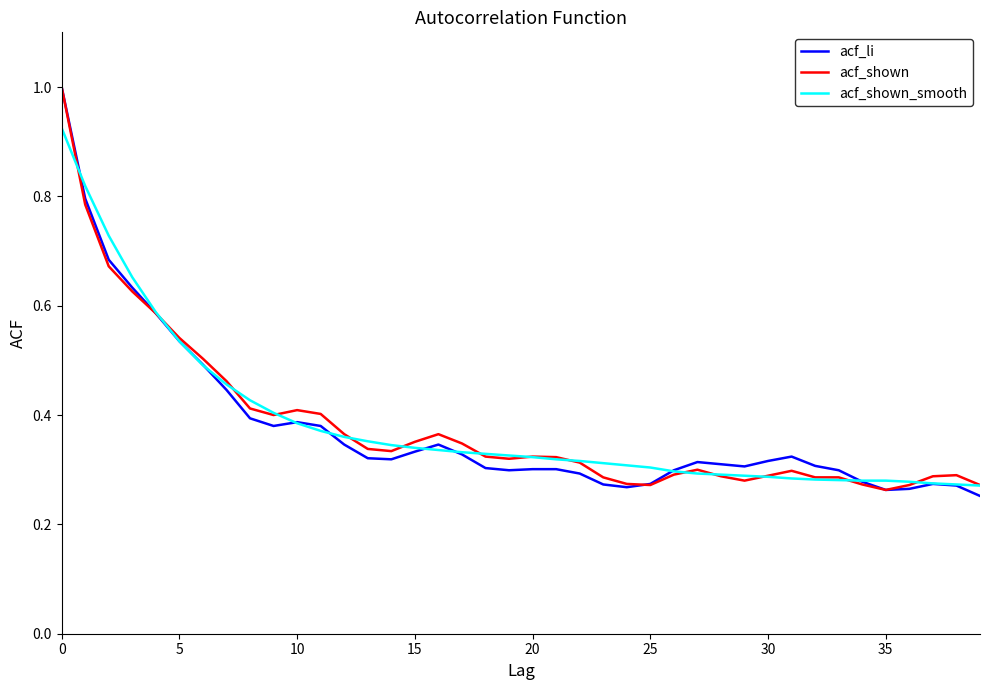

Which series has the widest spread of values?

acf_li